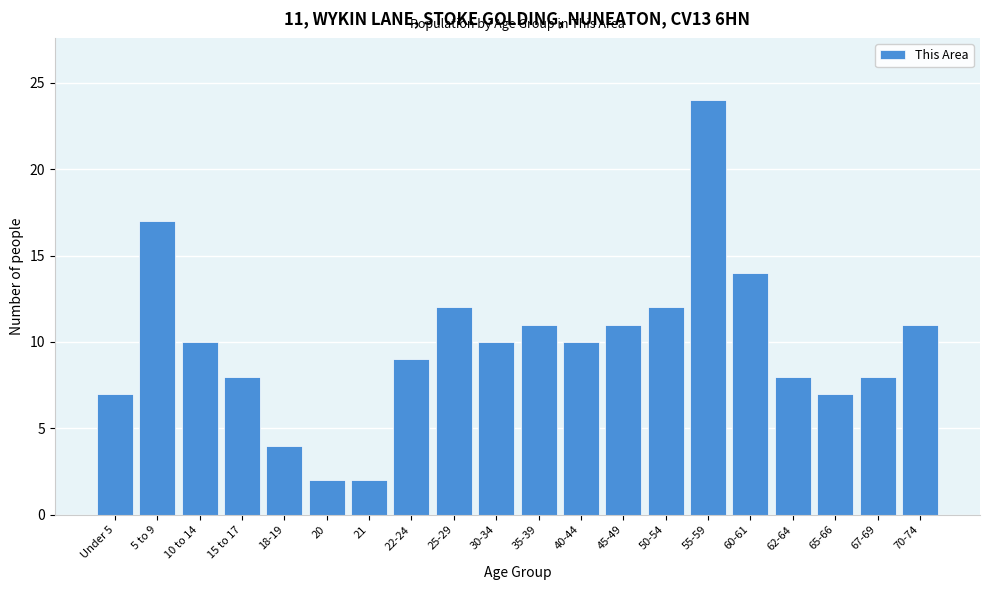

Reading left to right, extract all data points from this chart.

Under 5=7	5 to 9=17	10 to 14=10	15 to 17=8	18-19=4	20=2	21=2	22-24=9	25-29=12	30-34=10	35-39=11	40-44=10	45-49=11	50-54=12	55-59=24	60-61=14	62-64=8	65-66=7	67-69=8	70-74=11